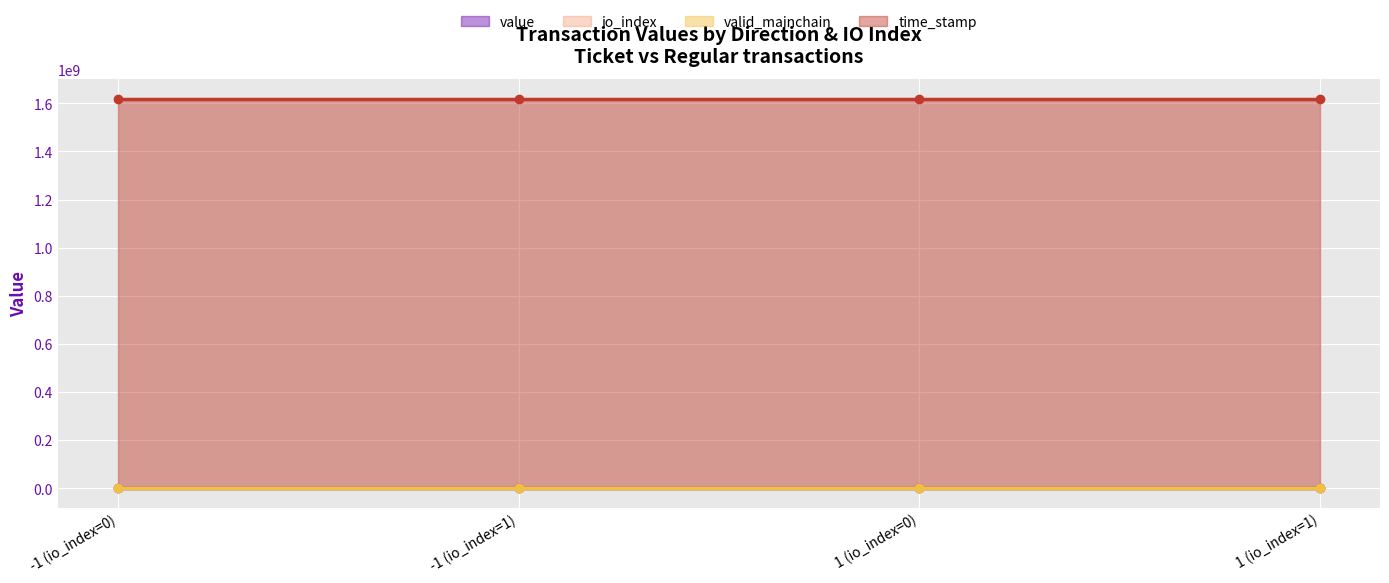

What is the average value of the time_stamp series?

1619588218.5